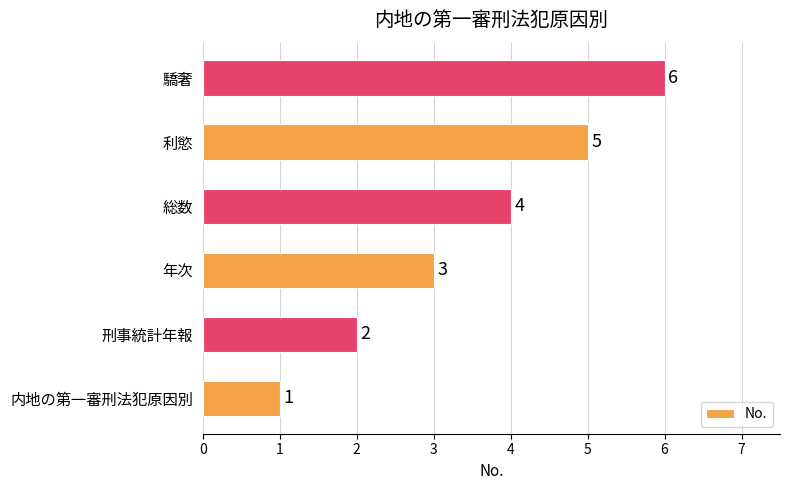

List the labels in order of value, largest first.

驕奢, 利慾, 総数, 年次, 刑事統計年報, 内地の第一審刑法犯原因別